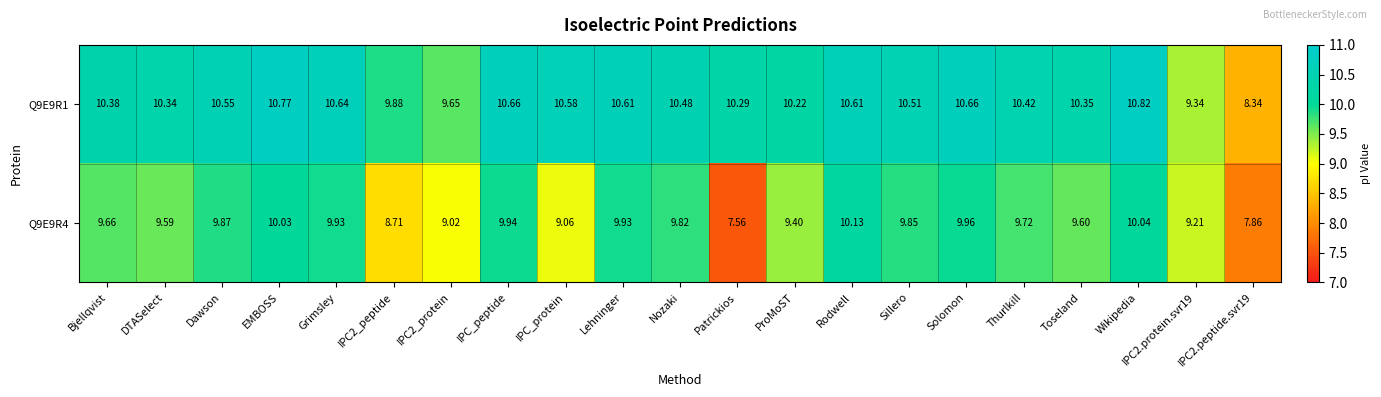

Which label corresponds to the largest value in the chart?

Wikipedia